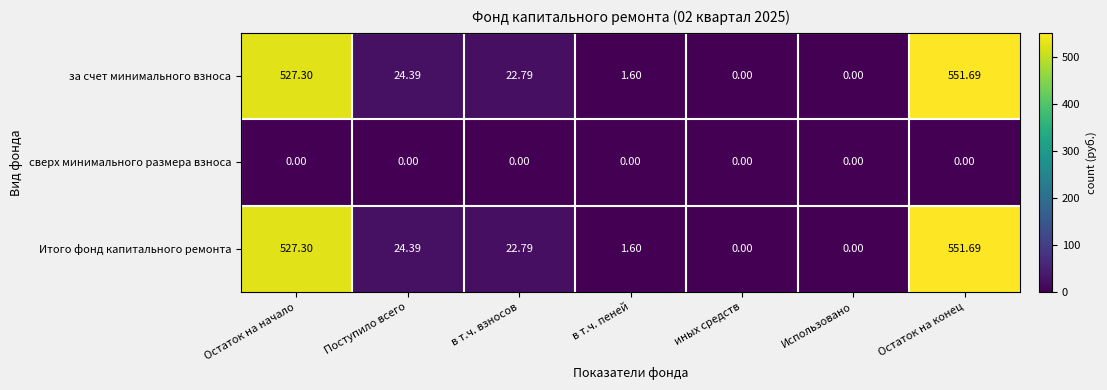

What is the greatest value displayed?

551.7